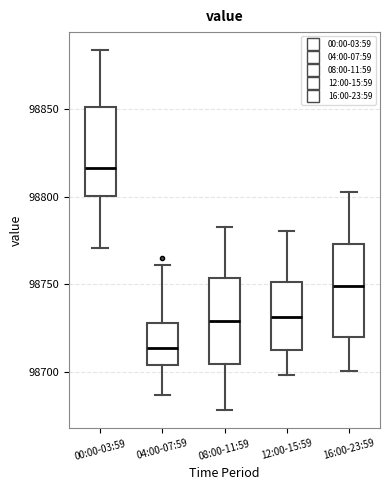

Which box has the highest median line?

00:00-03:59